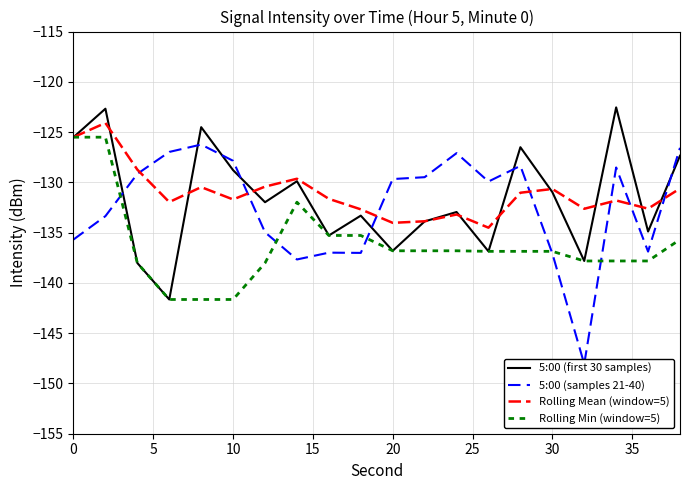

The value of Rolling Mean (window=5) at 30 is -130.7. True or false?

True